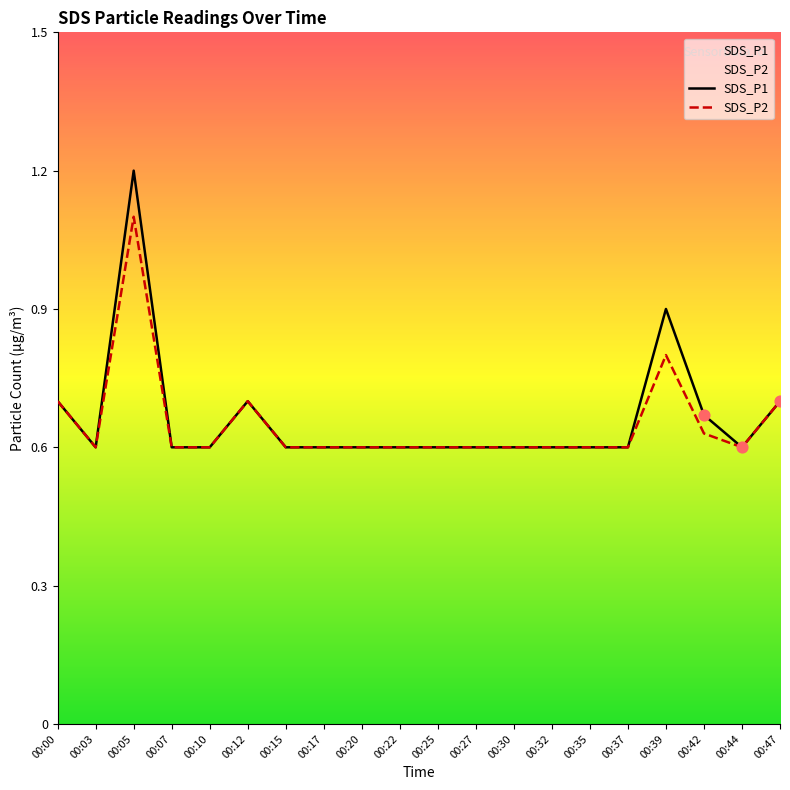

Which series reaches the minimum Y coordinate?

SDS_P1